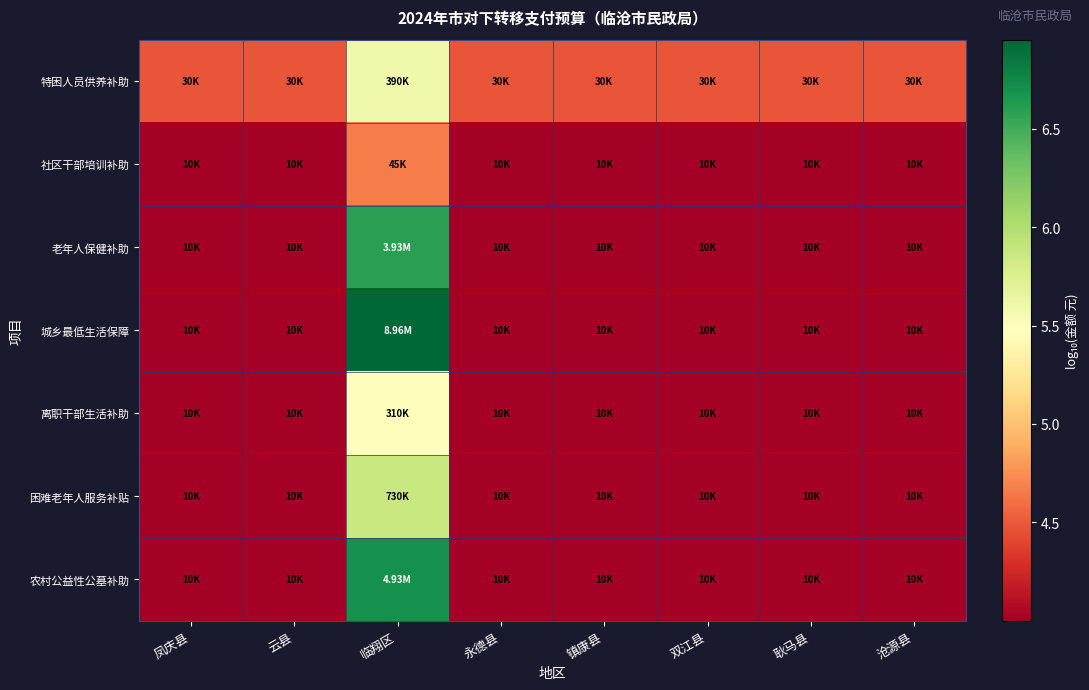

Between 双江县 and 沧源县, which series saw the biggest shift?

特困人员供养补助